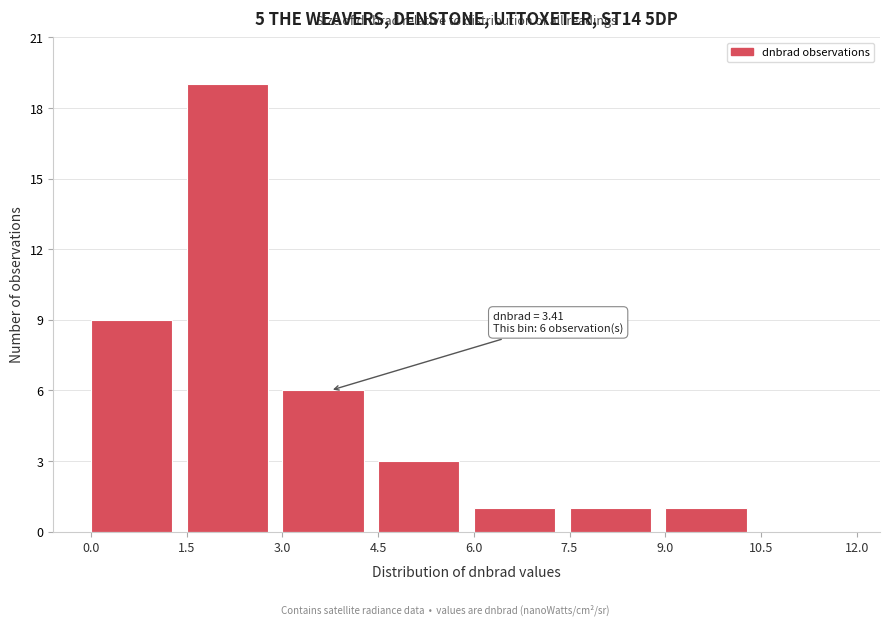

Which range on the x-axis has the tallest bar?

1.5 to 3.0